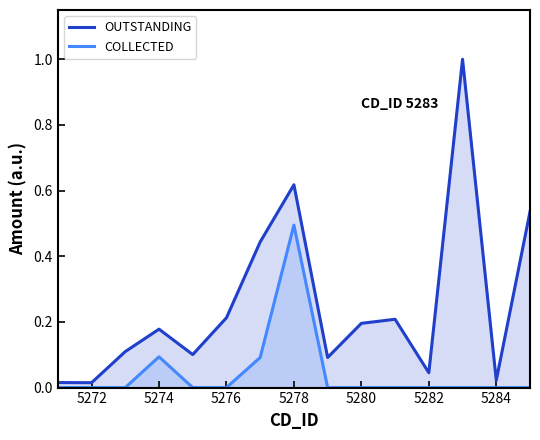

Is the value of COLLECTED at 5281 greater than the value of OUTSTANDING at 5279?

No